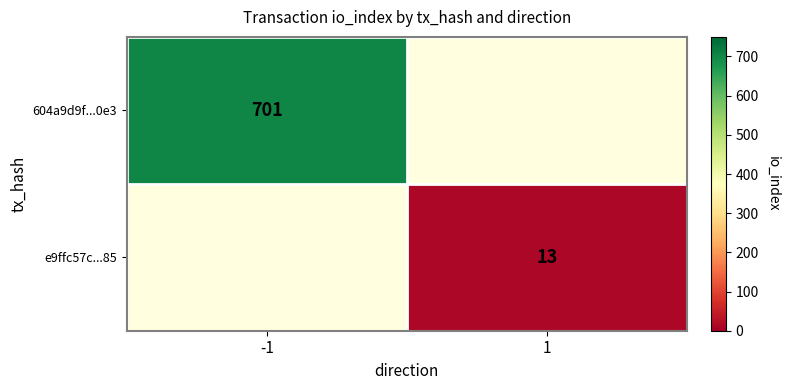

The 604a9d9f...0e3 series shows 701 at -1. True or false?

True